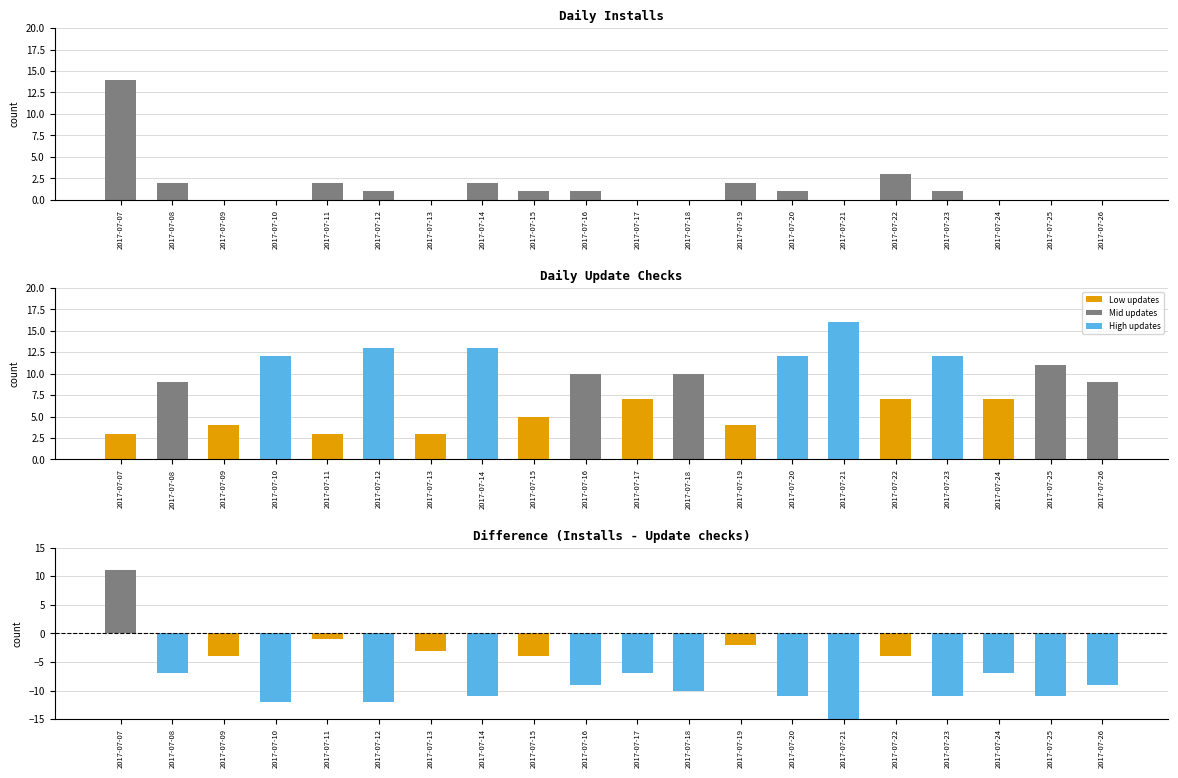

Read the Update checks value at 2017-07-09.

4